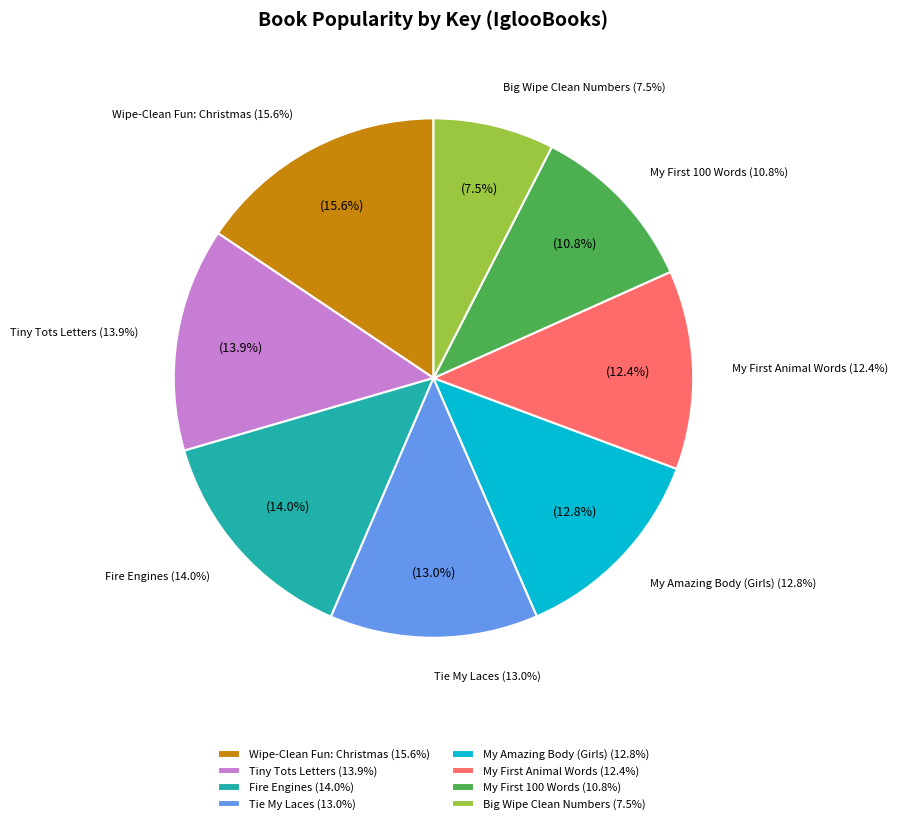

Which category has the biggest portion of the pie?

Wipe-Clean Fun: Christmas